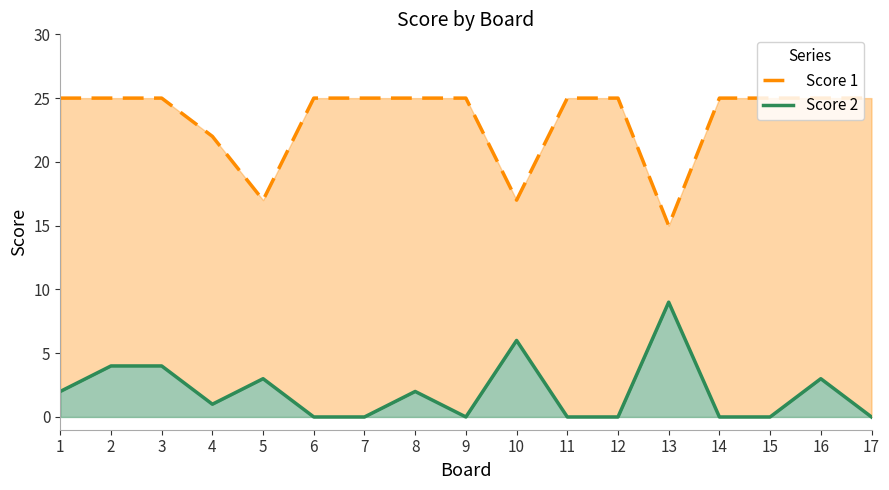

Rank the series by their average value, from highest to lowest.

Score 1, Score 2